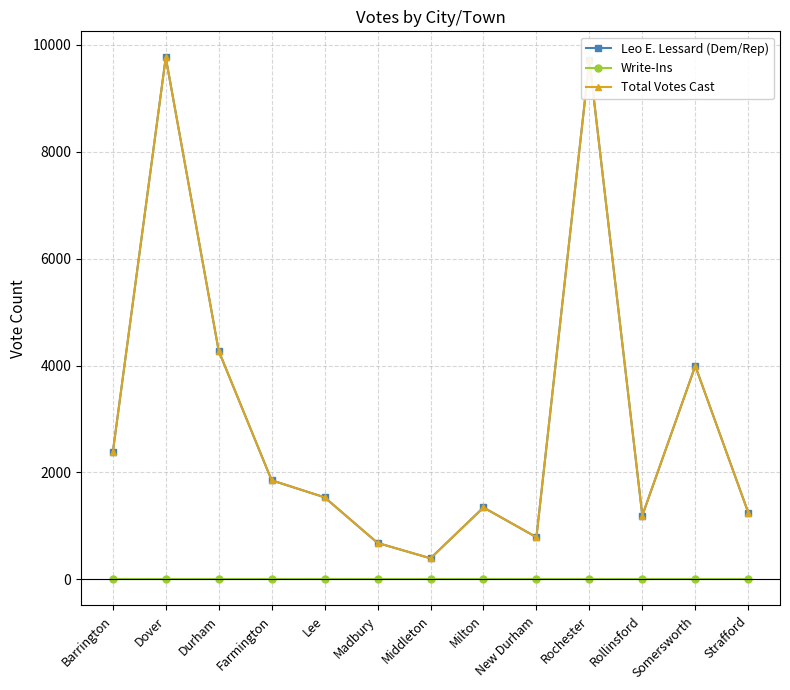

What is the approximate value of Leo E. Lessard (Dem/Rep) at Madbury?

682